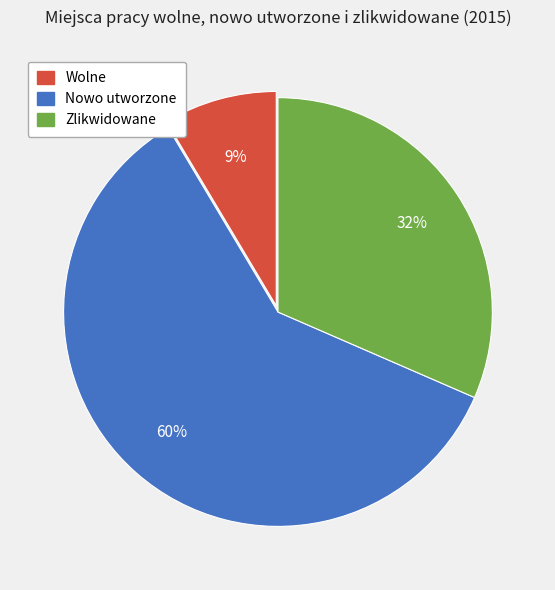

What percentage is the Wolne slice, to the nearest percent?

9%